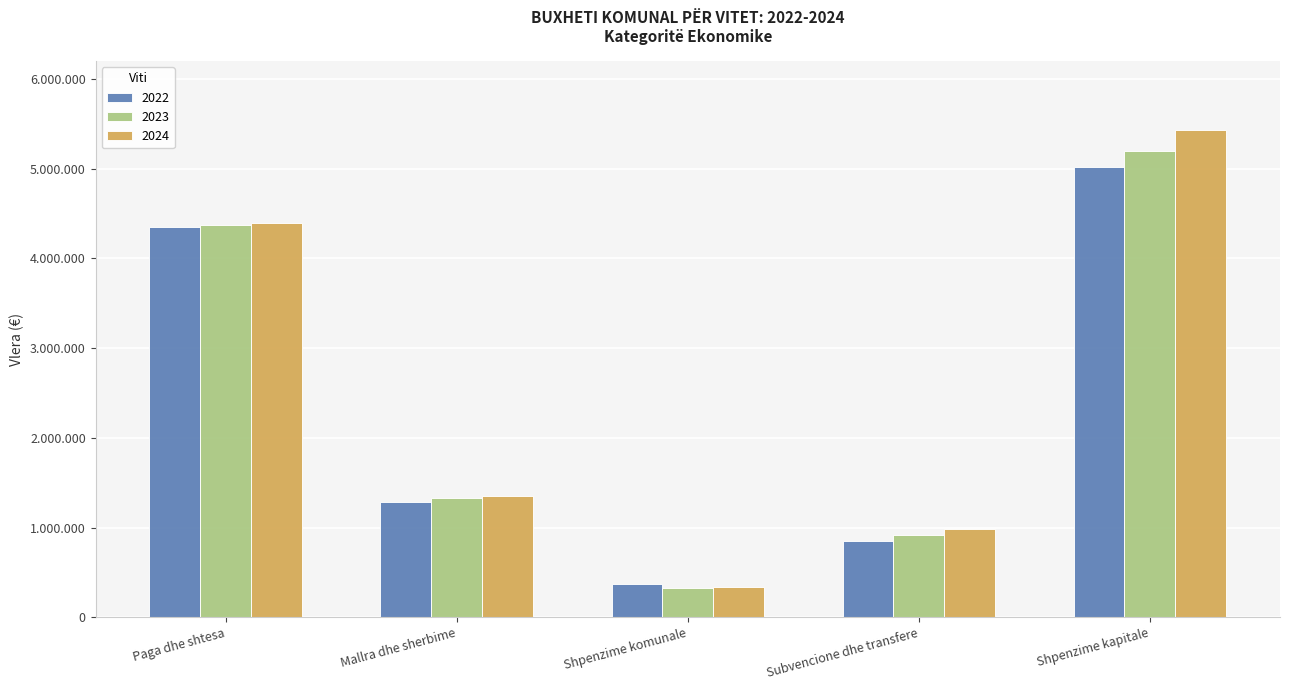

Which category has the lowest value in the 2024 series?

Shpenzime komunale